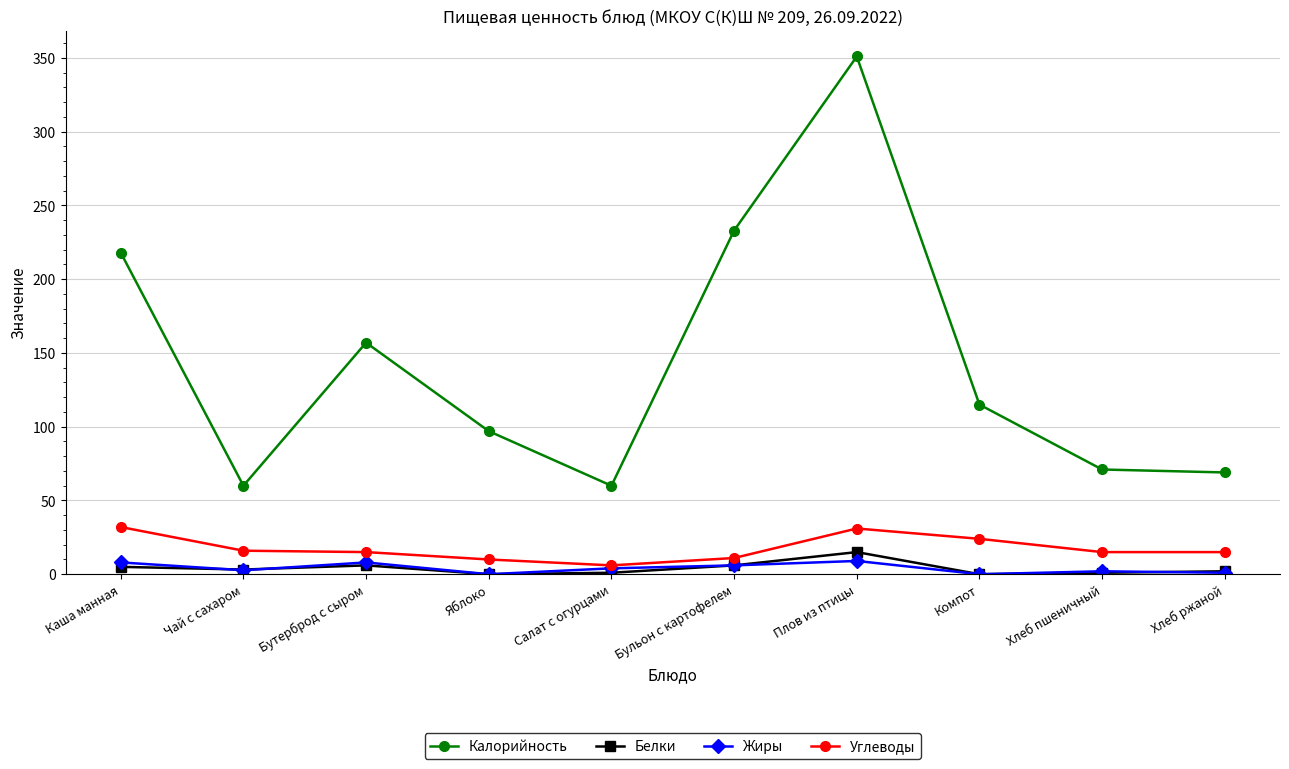

True or false: Белки and Калорийность intersect in this chart.

False